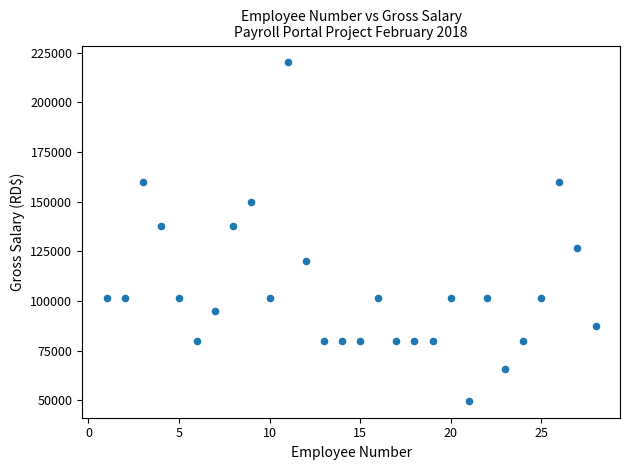

What is the range of X values (max minus min)?

27.0